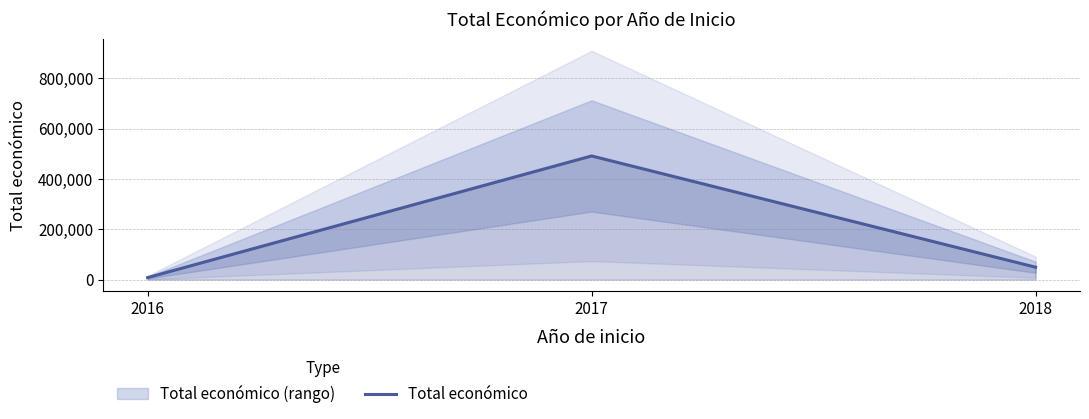

Rank the categories by value from lowest to highest.

2016, 2018, 2017